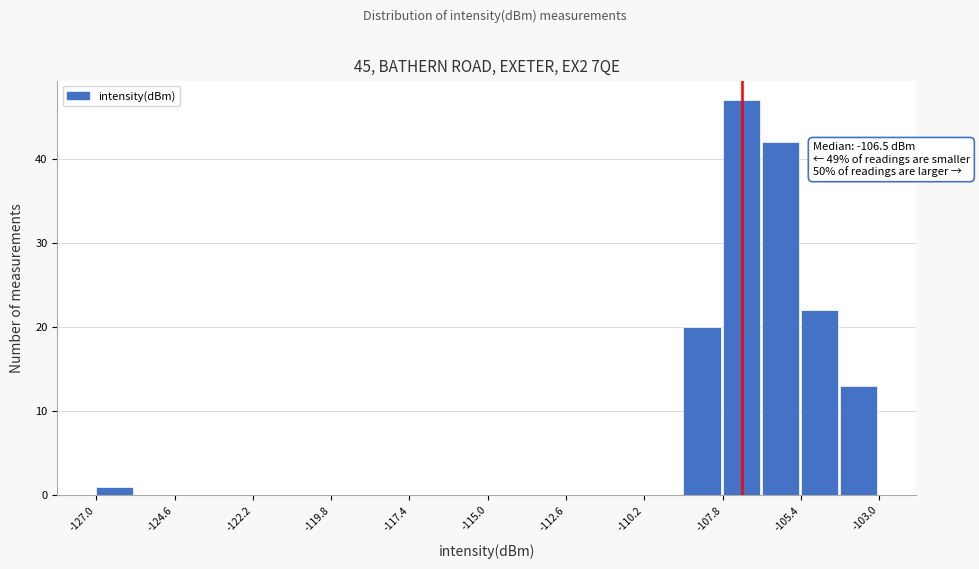

Read against the x-axis, roughly where is the centre of the tallest bar?

-107.0